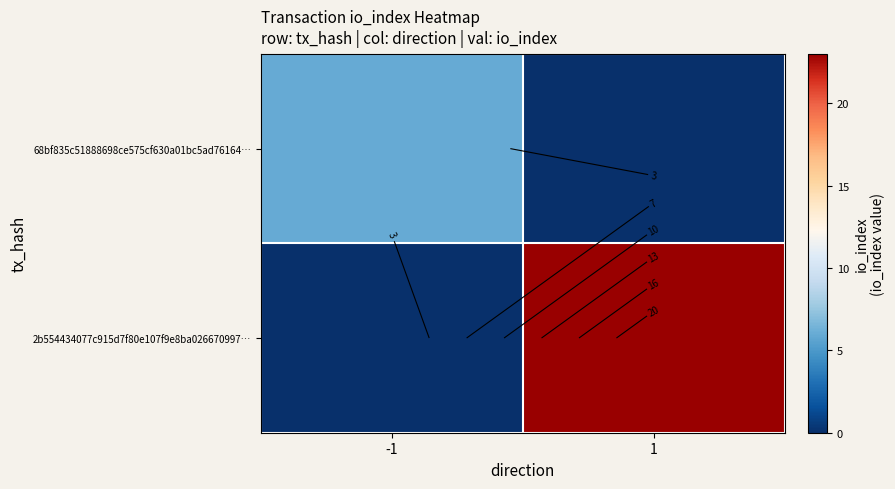

Which label corresponds to the smallest value in the chart?

1